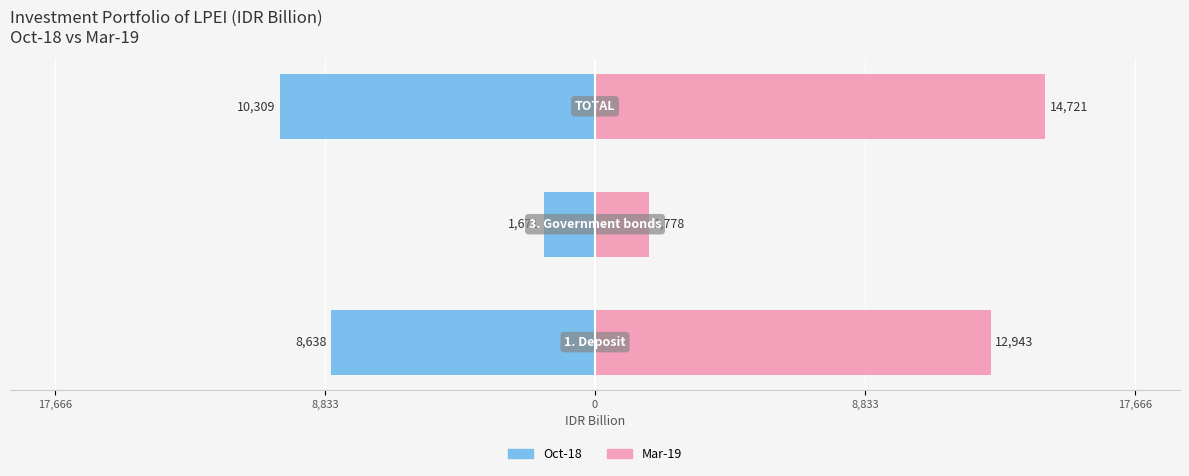

List the series in order of their peak value, highest first.

Mar-19, Oct-18